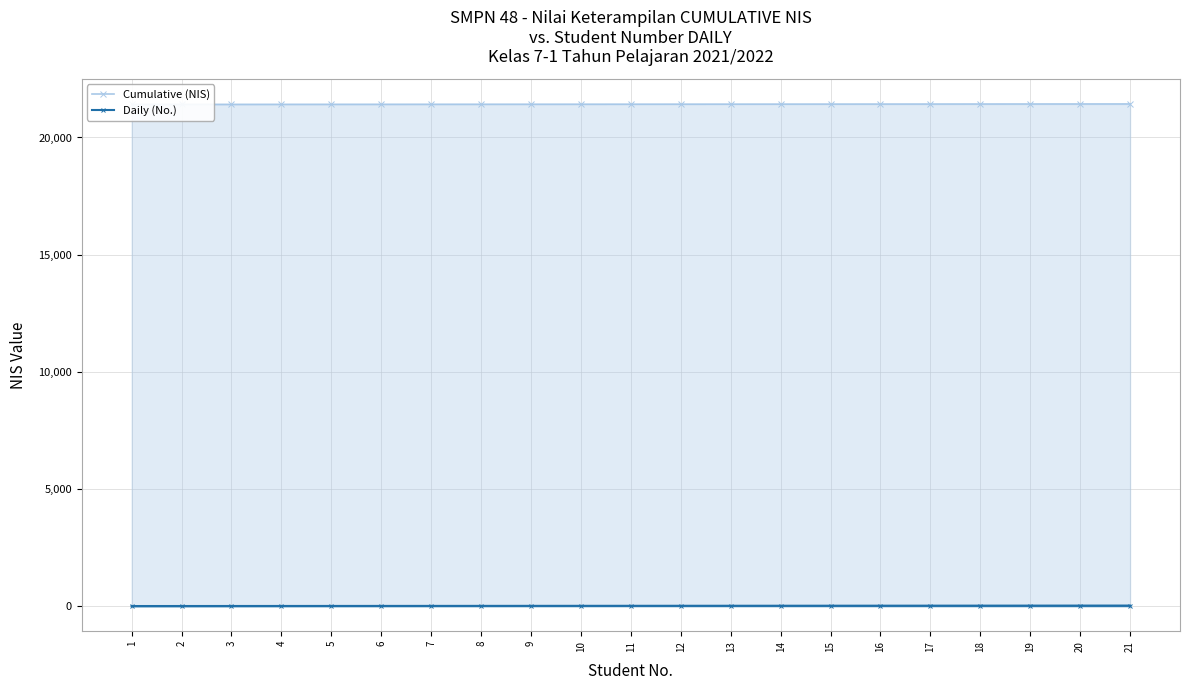

What is the average value of the Cumulative (NIS) series?

21420